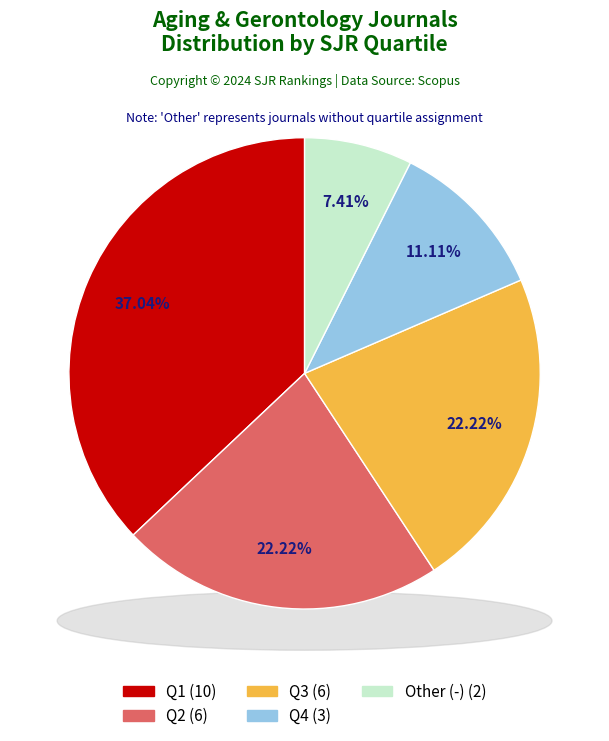

To the nearest percent, what is the average slice percentage?

20%